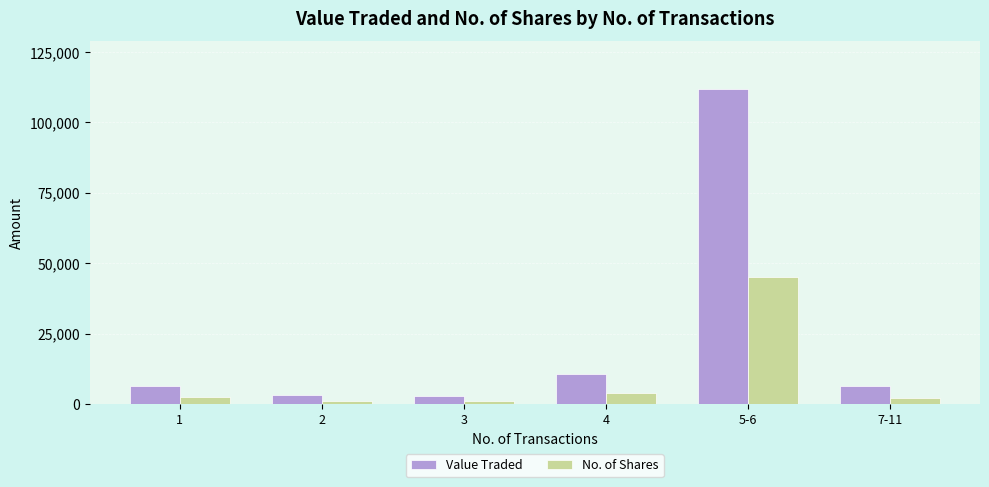

What is the label of the 5th bar from the right?

2